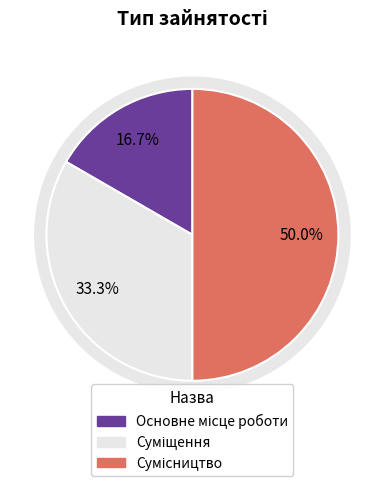

How many slices are in this pie chart?

3